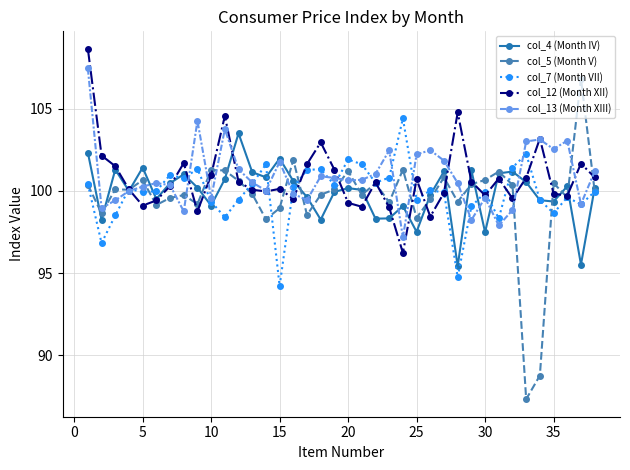

What is the minimum value for col_4 (Month IV)?

95.4